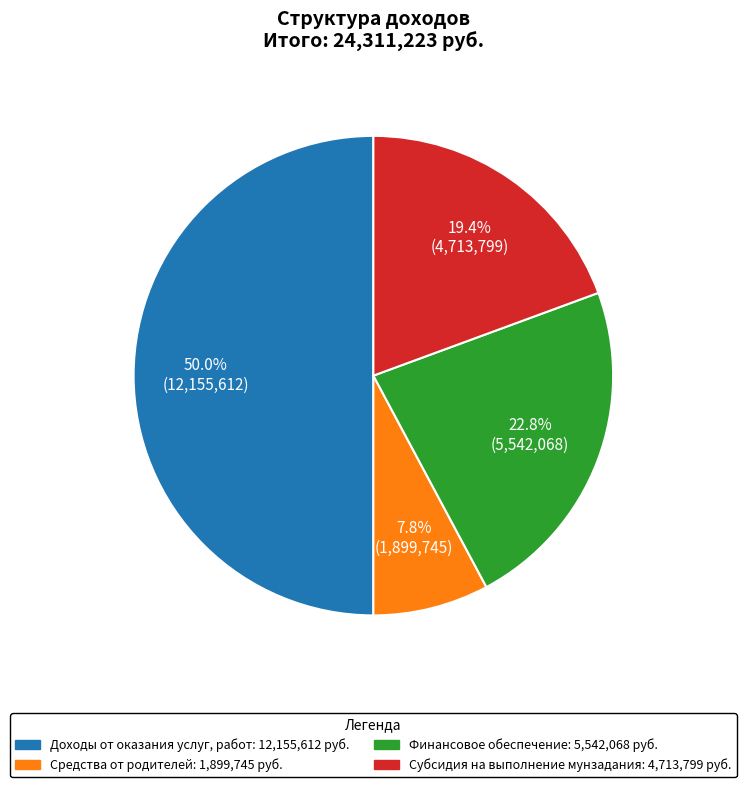

Which has a higher value, Средства от родителей or Субсидия на выполнение мунзадания?

Субсидия на выполнение мунзадания